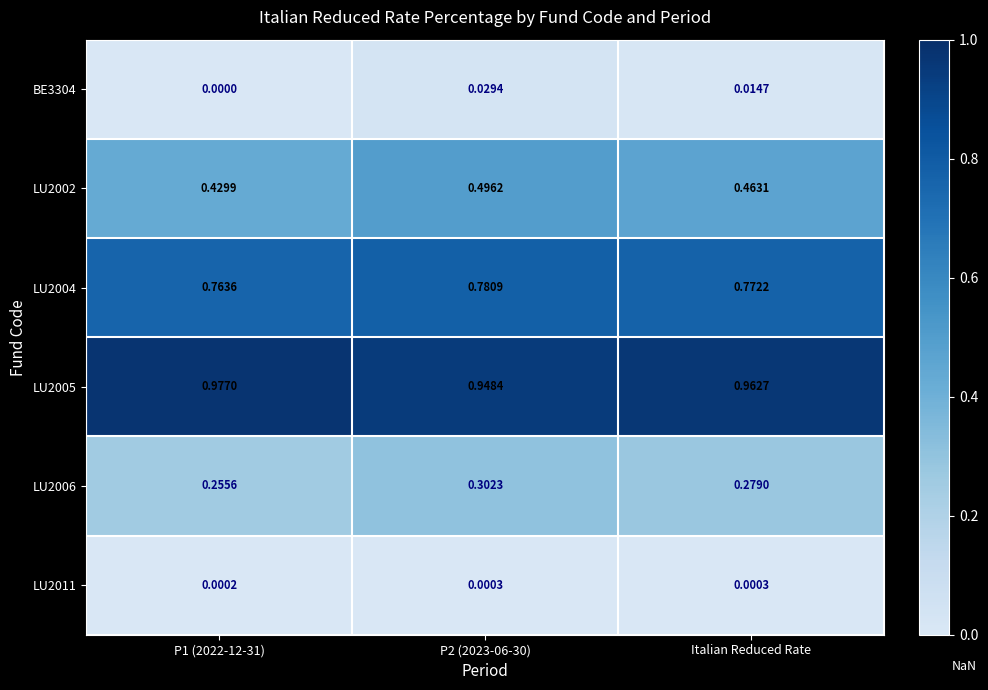

How many data points does each series have?

3